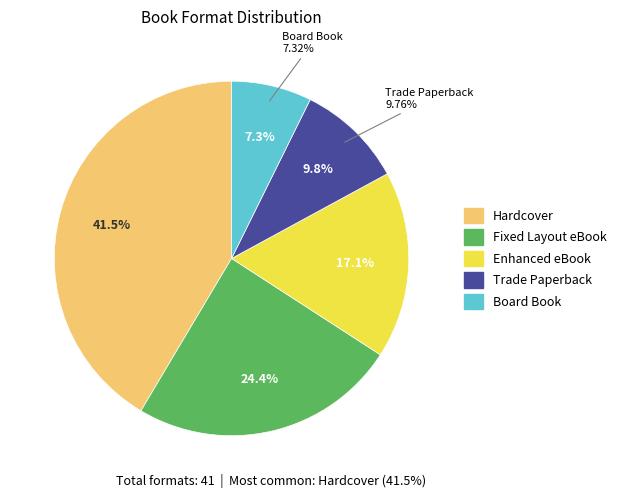

Rank the categories by value from lowest to highest.

Board Book, Trade Paperback, Enhanced eBook, Fixed Layout eBook, Hardcover